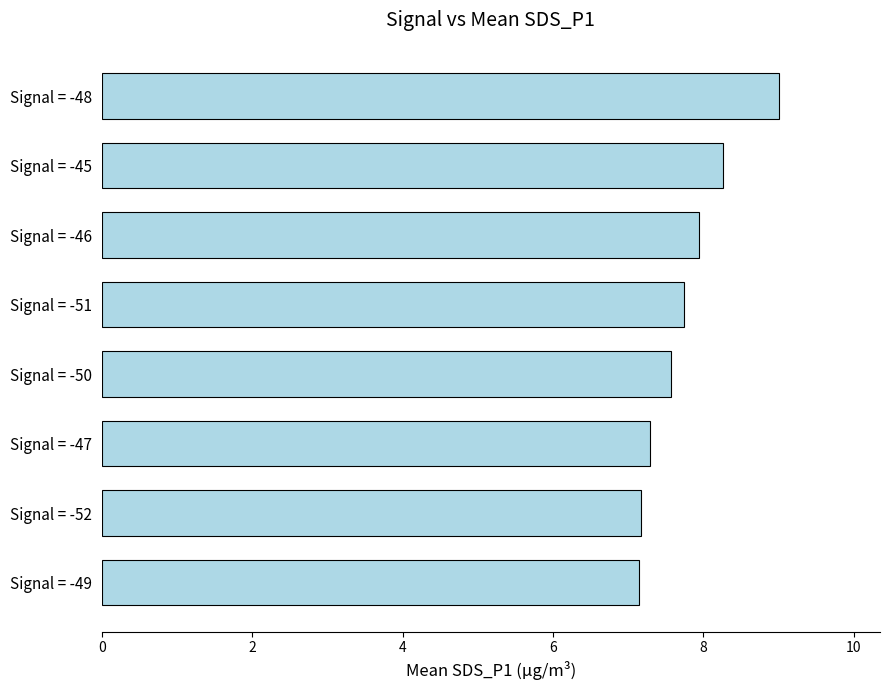

Approximately how many times larger is the value at Signal = -46 compared to Signal = -48?

0.9